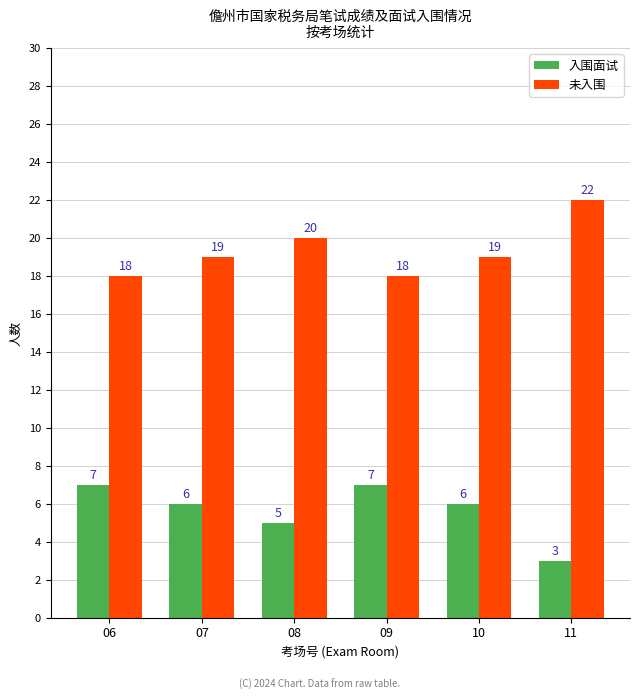

The value of 未入围 at 06 is 25. True or false?

False